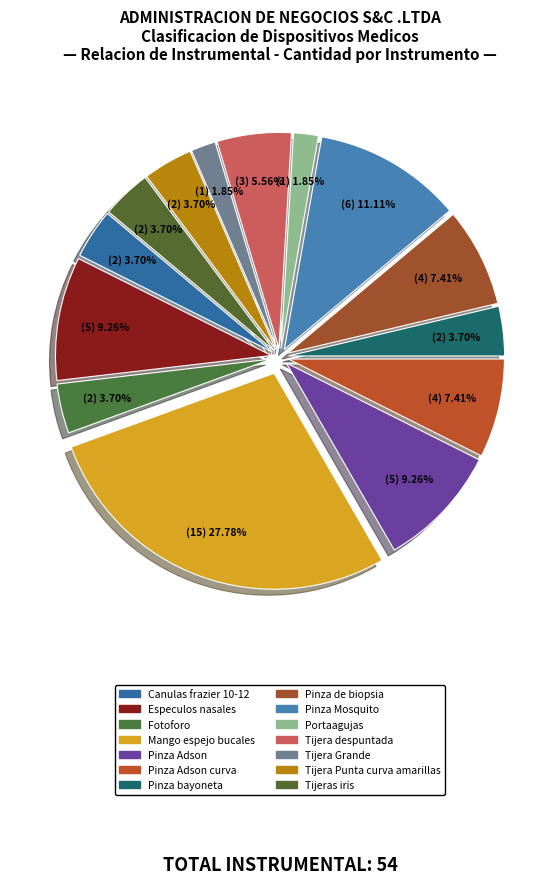

How many slices are in this pie chart?

14